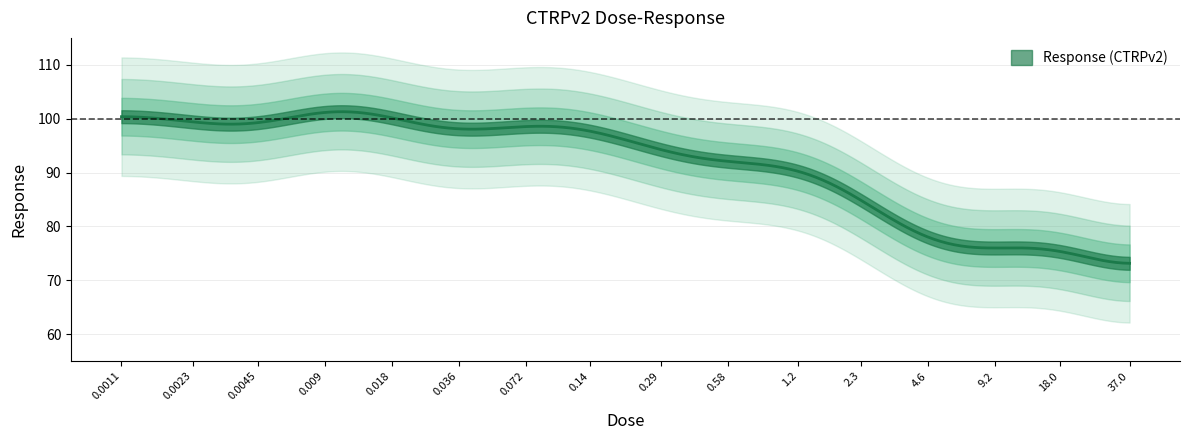

Reading right to left, extract all data points from this chart.

66.9	79.9	74.7	74.6	85.9	93.3	90.8	93.4	99.1	100.2	95.2	100.8	104.4	96.1	99.8	101.3